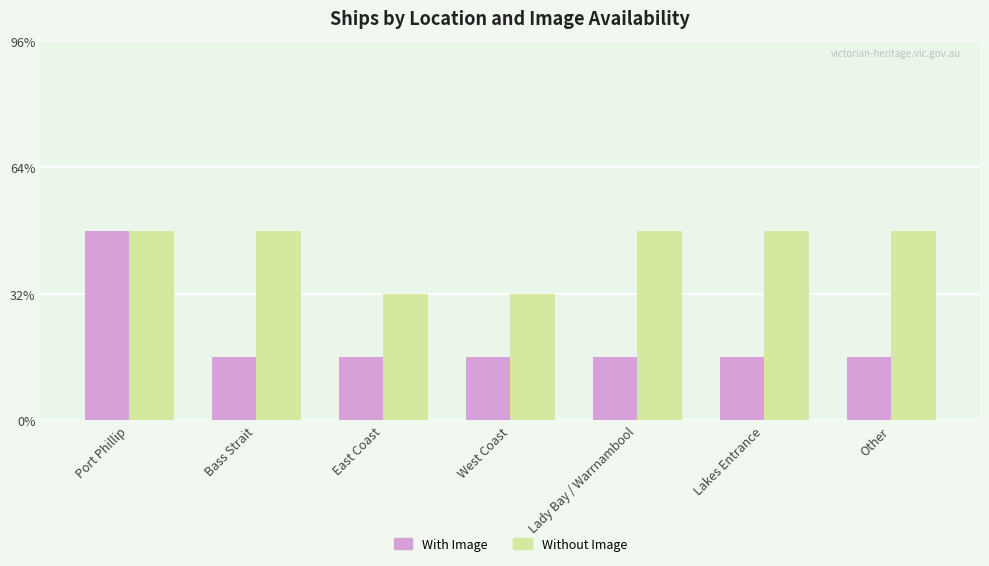

What are all the series names shown in the legend?

With Image, Without Image